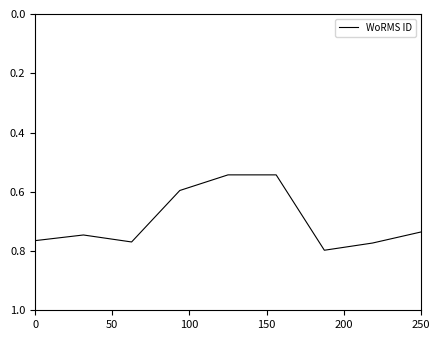

The chart shows a value of 1.3 at 0. True or false?

False